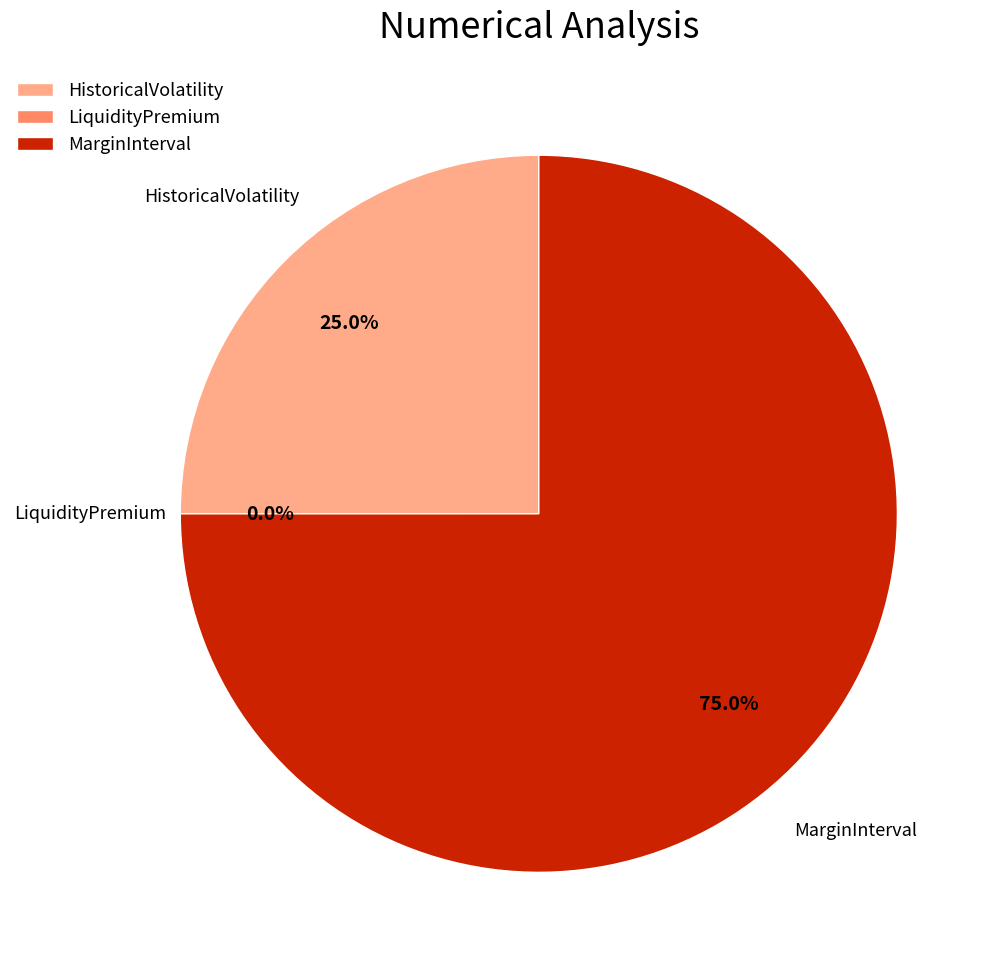

Do HistoricalVolatility and MarginInterval together represent more than half of the pie?

Yes